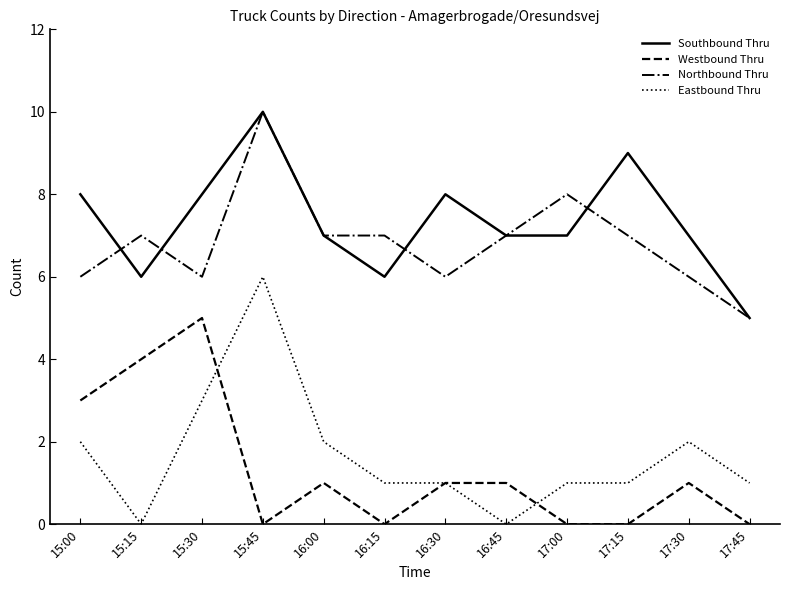

Which label corresponds to the largest value in the chart?

15:45